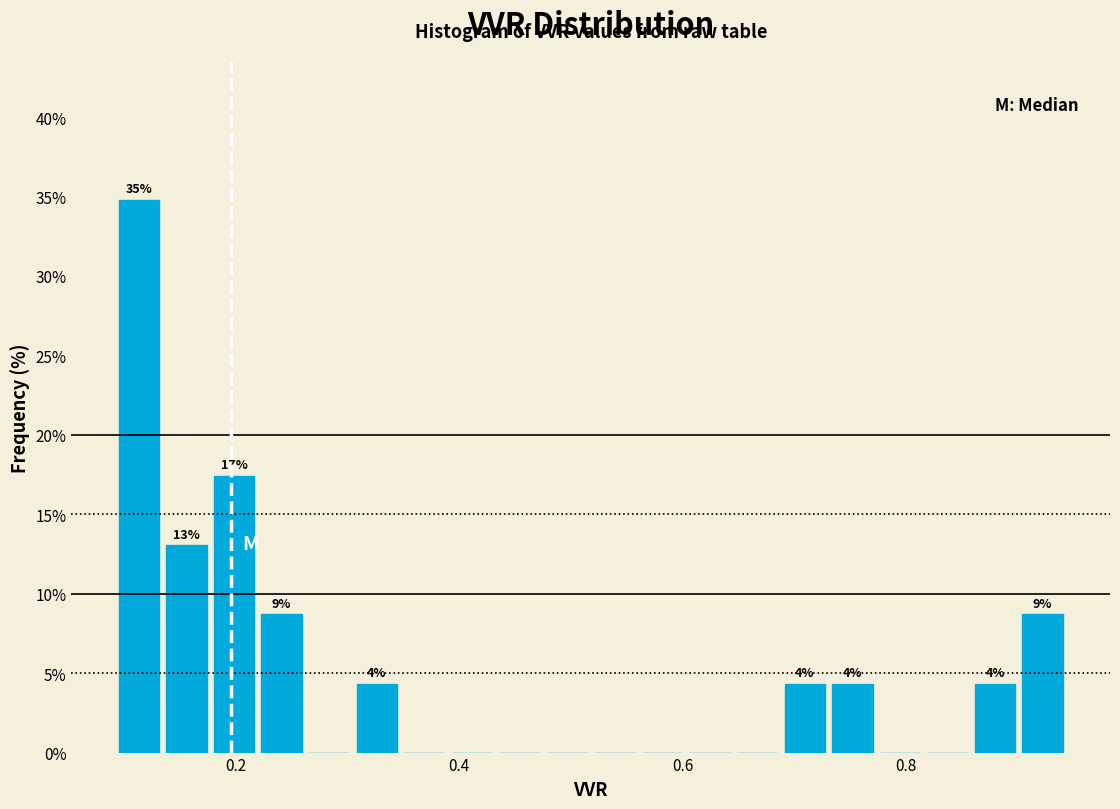

Around what value on the x-axis is the tallest bar? Give the approximate position of its centre, as read against the axis.

0.12